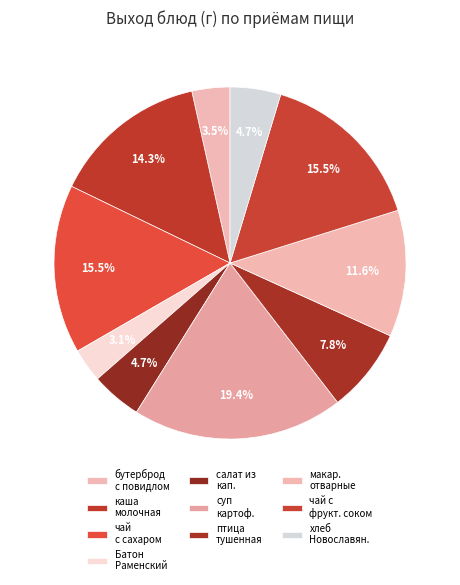

How many slices are in this pie chart?

10